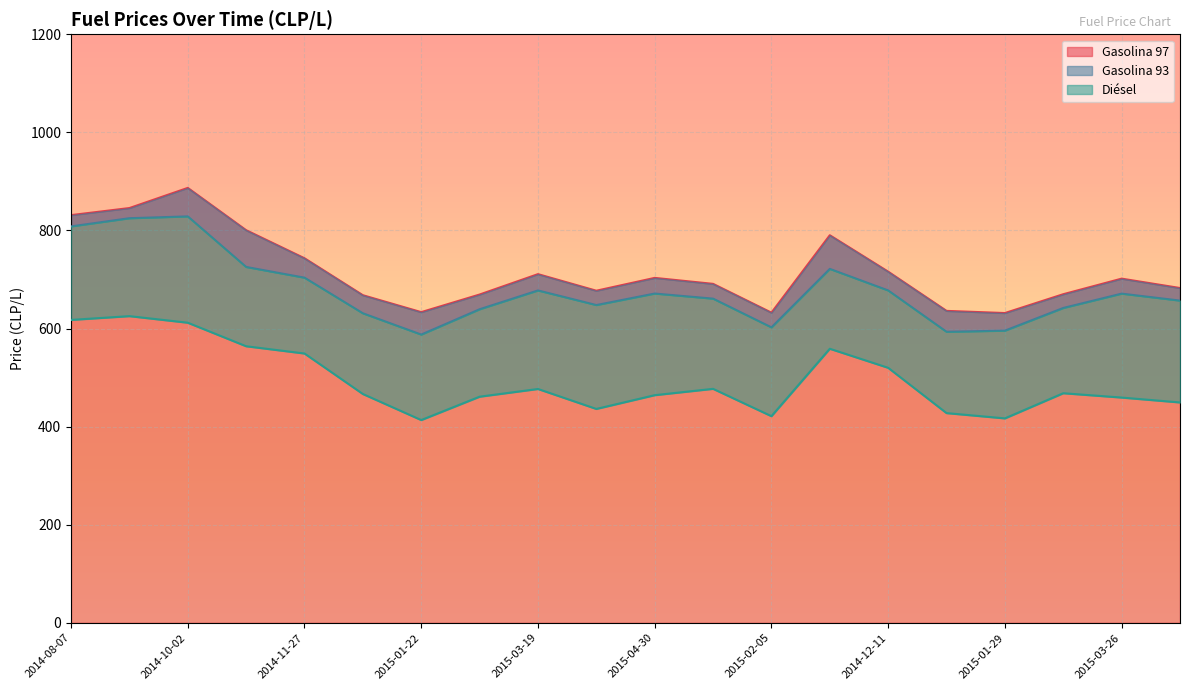

At 2014-12-25, list the series in order from smallest to largest.

Diésel, Gasolina 93, Gasolina 97